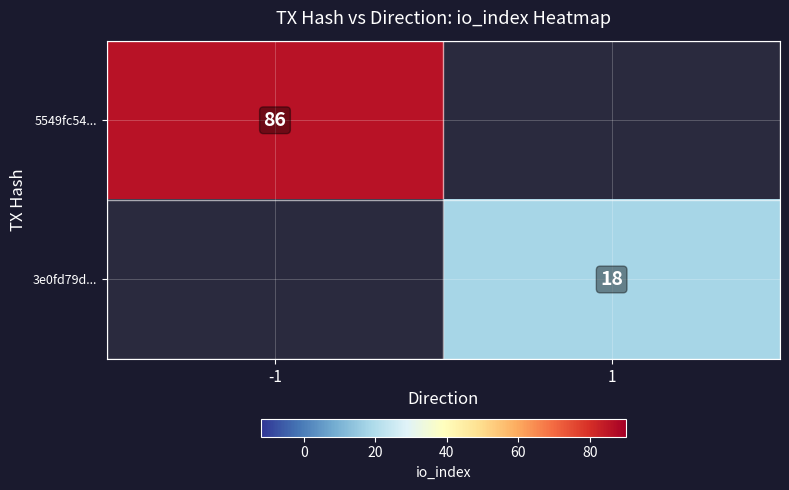

Is it true that 3e0fd79d... equals 9.3 at 1?

False